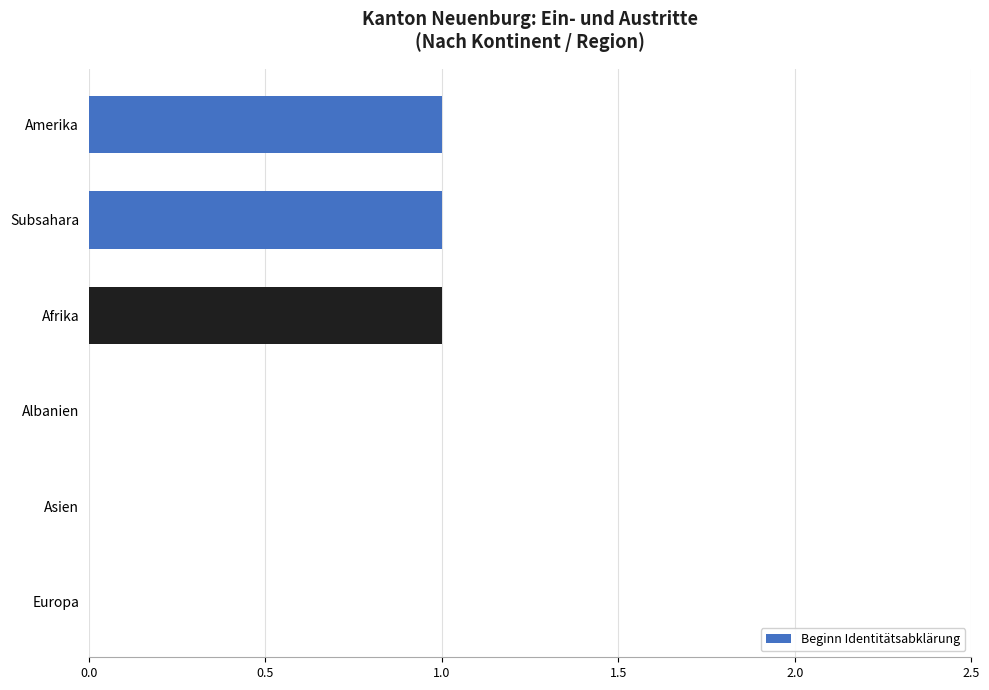

Is it true that the value at Amerika is 1?

True